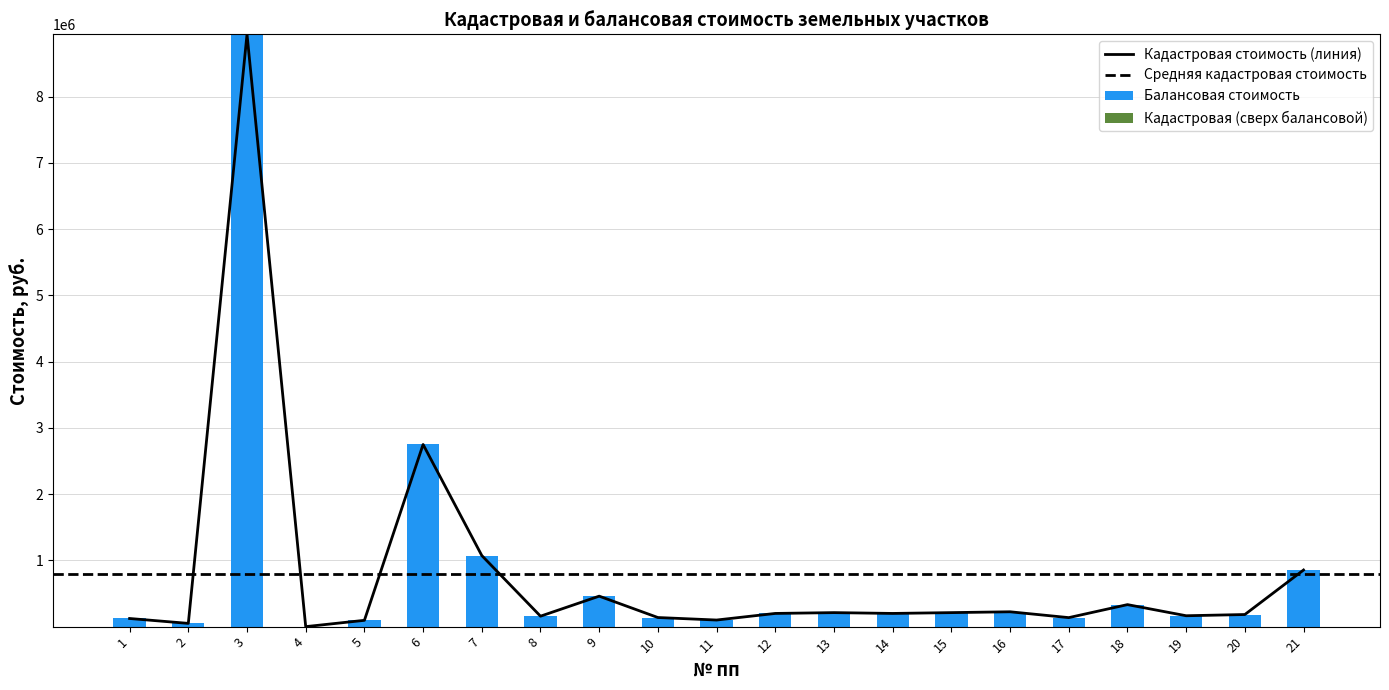

What is the sum of all Балансовая стоимость values?

16603354.5